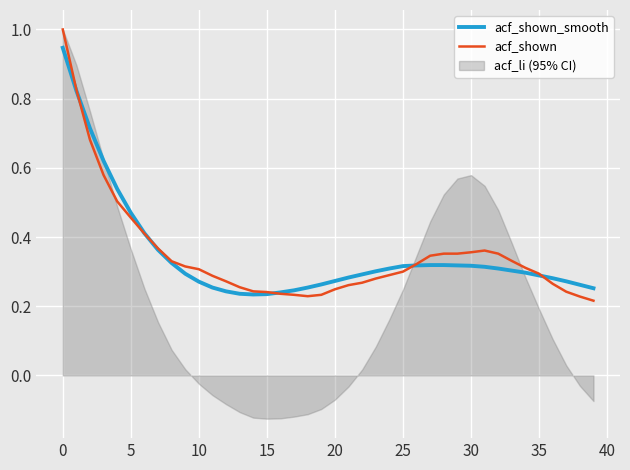

The value of acf_shown_smooth at 23 is 0.3. True or false?

True